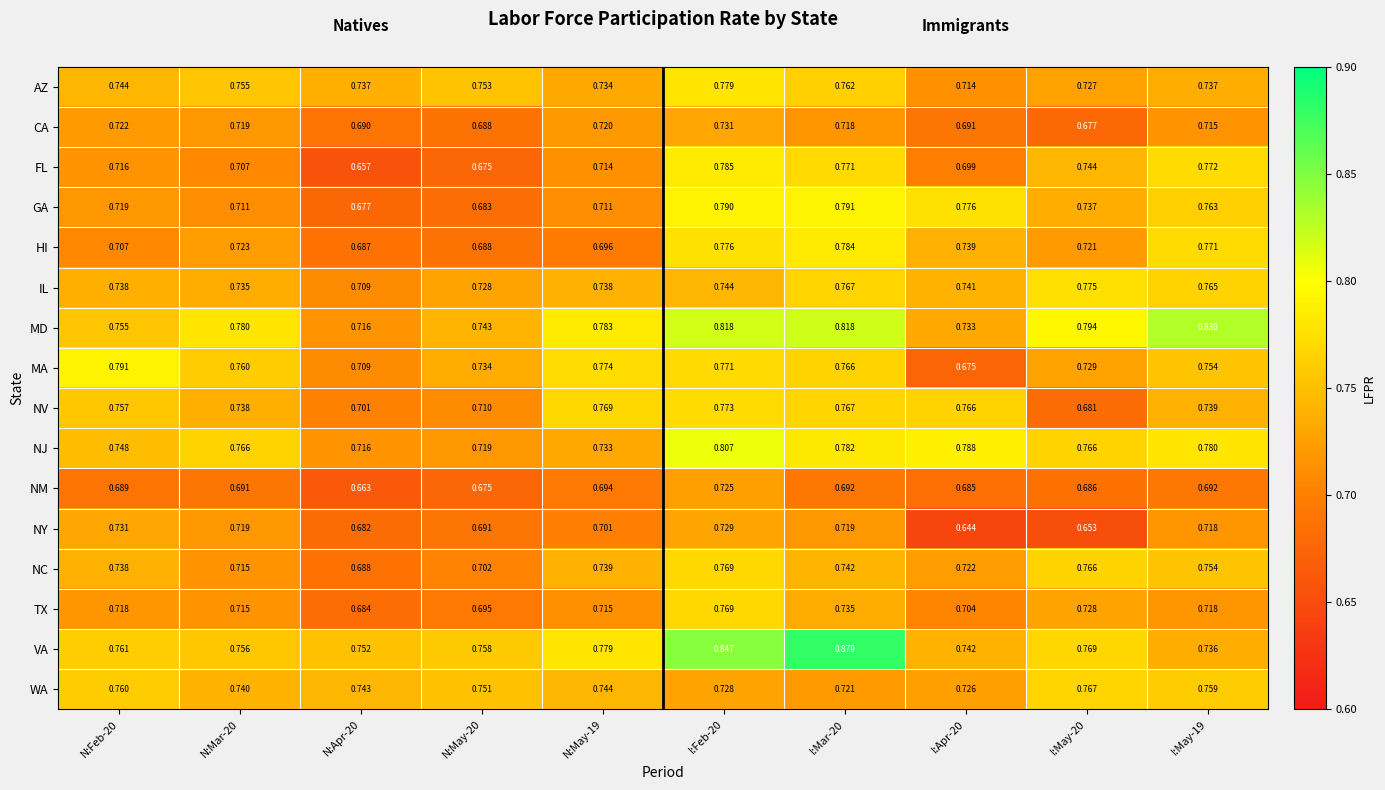

Which series has the largest range (max minus min)?

VA